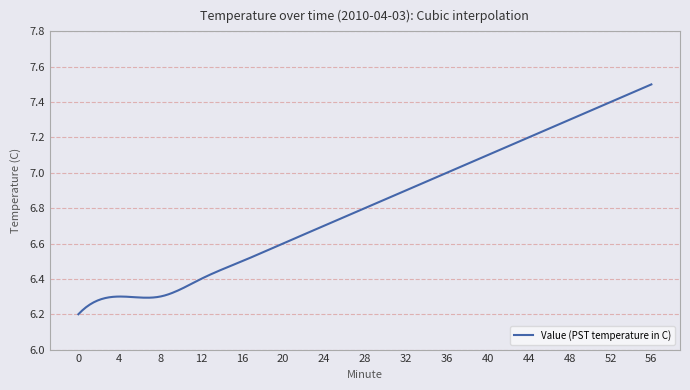

Count the number of categories in the chart.

300